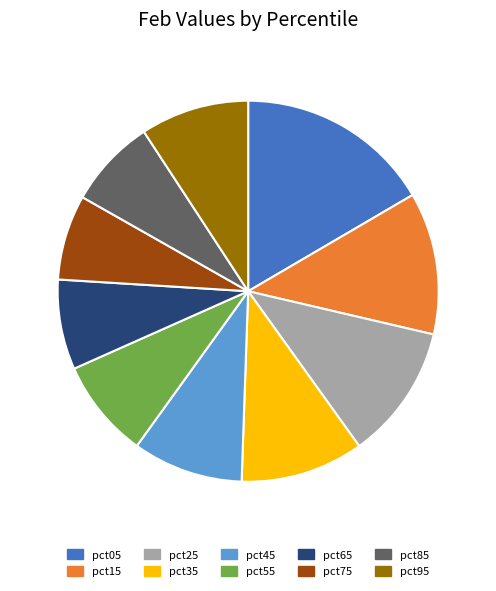

How many slices are in this pie chart?

10